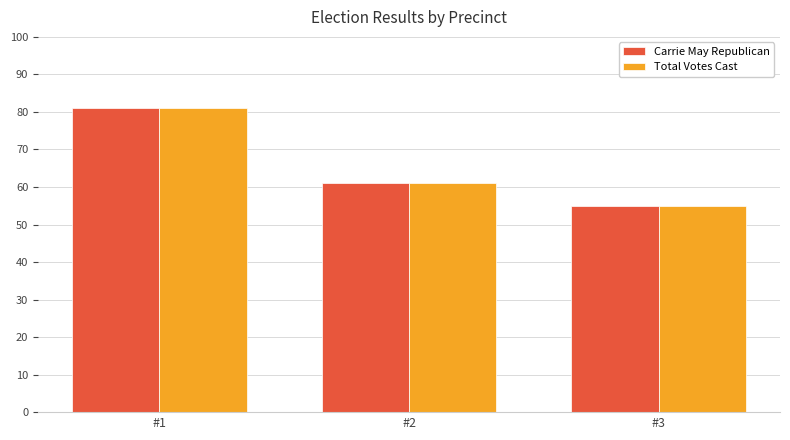

What is the difference between the maximum and minimum values in the Carrie May Republican series?

26